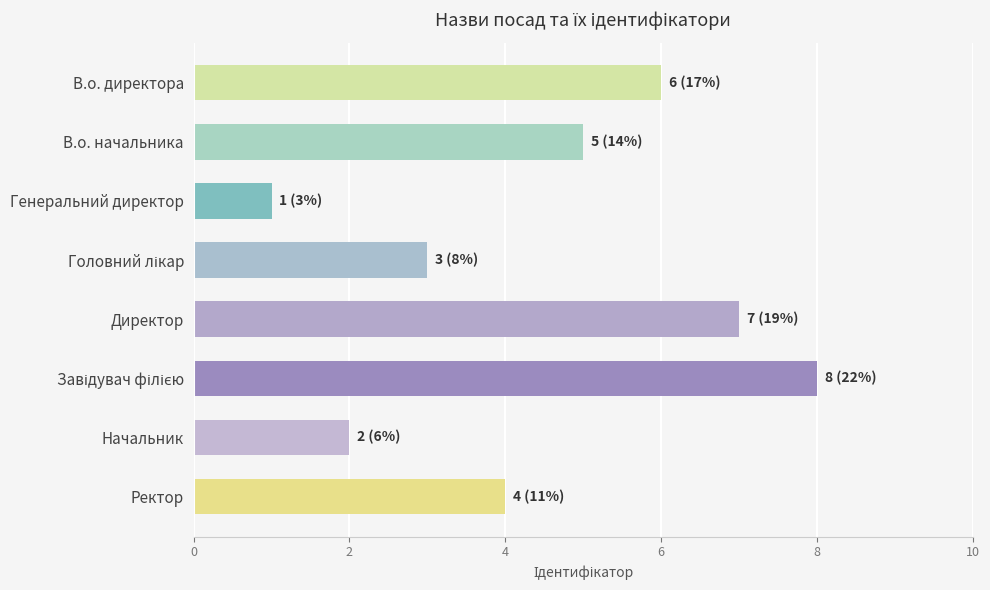

What is the ratio of the value at В.о. директора to the value at Генеральний директор?

6.0